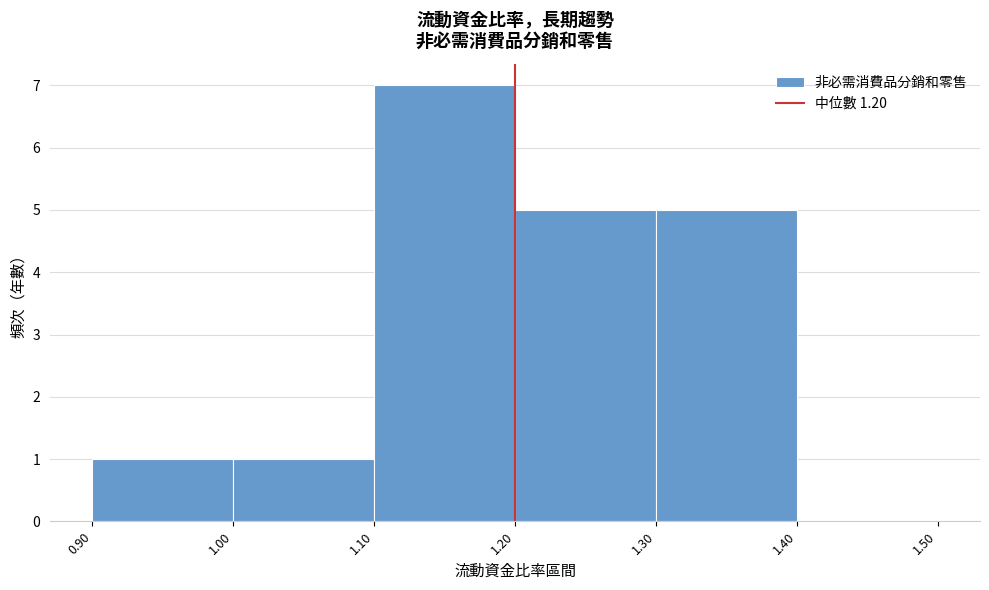

Reading left to right, list every bar in this chart as the range it spans on the x-axis followed by its height. The values are not printed on the chart, so give them approximately, as read against the axis.

0.90 to 1.00: 1
1.00 to 1.10: 1
1.10 to 1.20: 7
1.20 to 1.30: 5
1.30 to 1.40: 5
1.40 to 1.50: 0